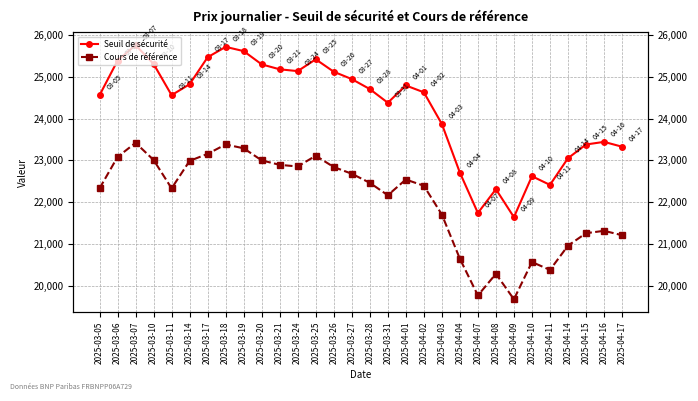

Which category has the lowest value across all series?

2025-04-09